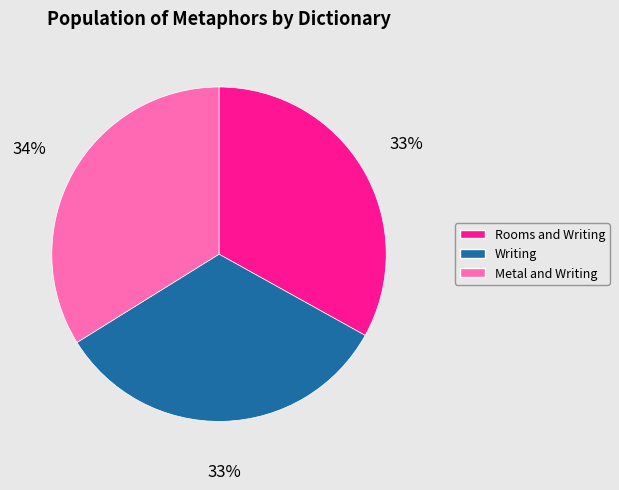

Which category has the biggest portion of the pie?

Metal and Writing